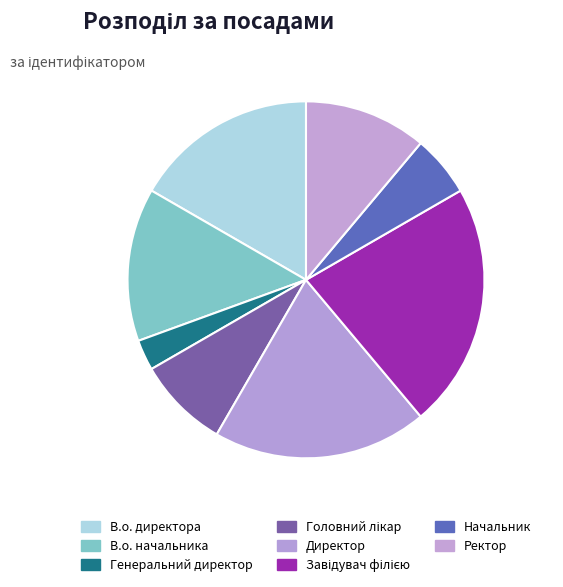

To the nearest percent, what is the difference between the largest and smallest slice percentages?

19%